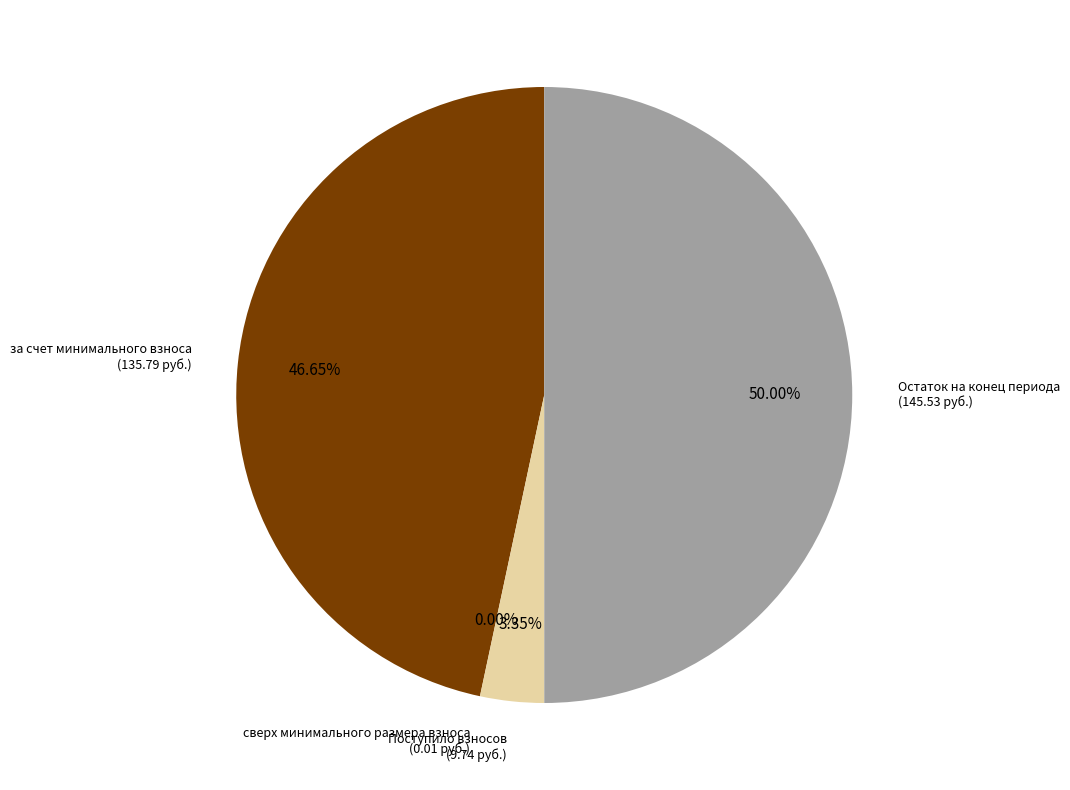

Between за счет минимального взноса and Поступило взносов, which is larger?

за счет минимального взноса